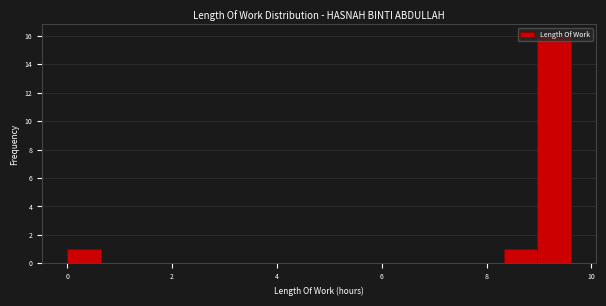

Around what value on the x-axis is the tallest bar? Give the approximate position of its centre, as read against the axis.

9.2